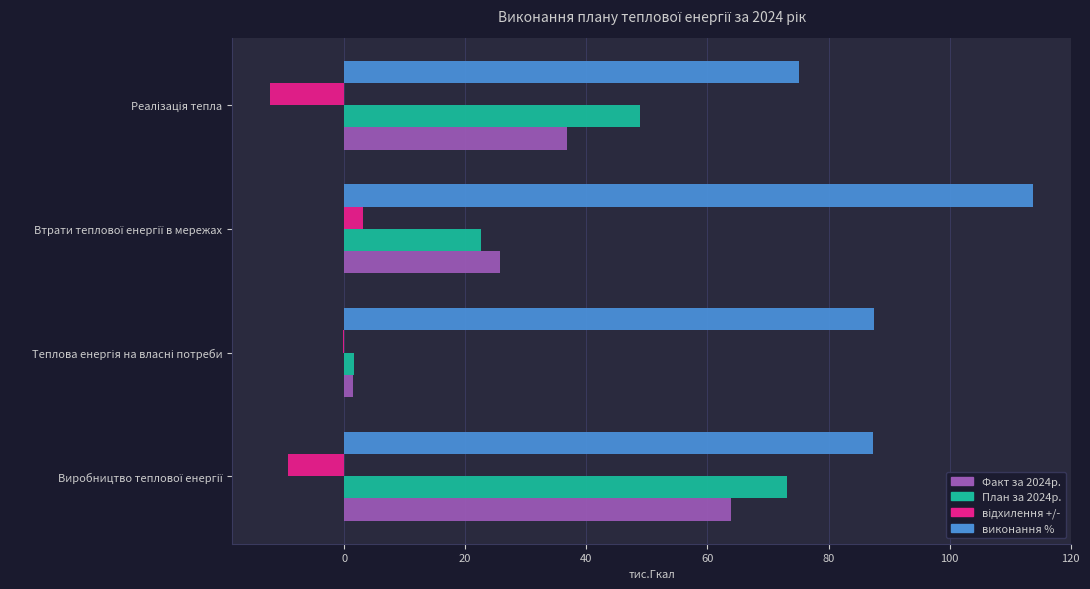

What is the maximum value for виконання %?

113.8